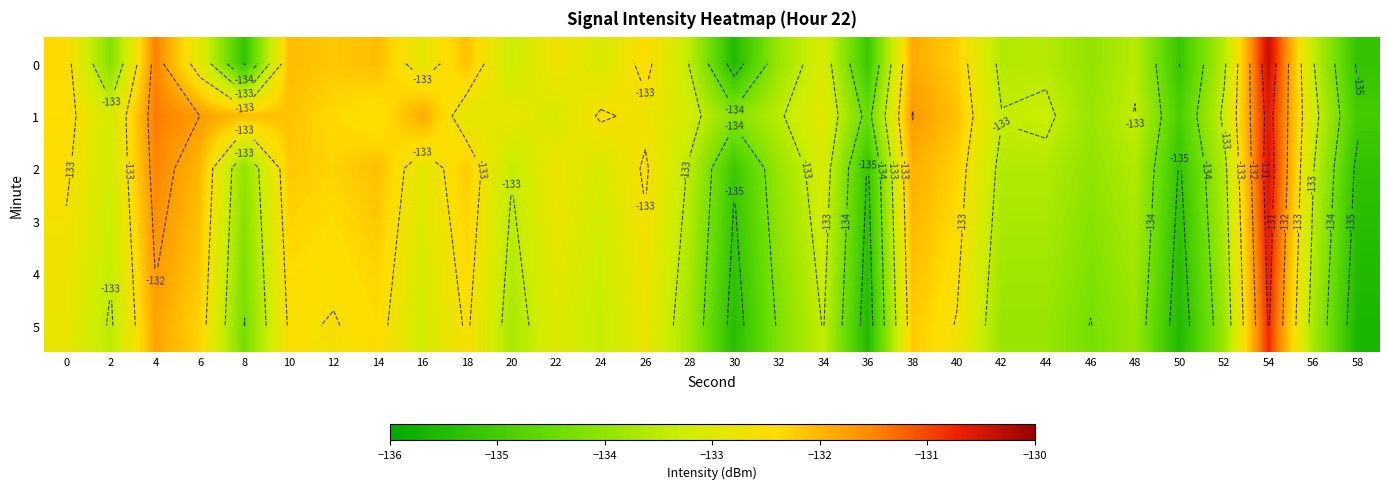

What is the spread (max minus min) of values at 58?

0.6